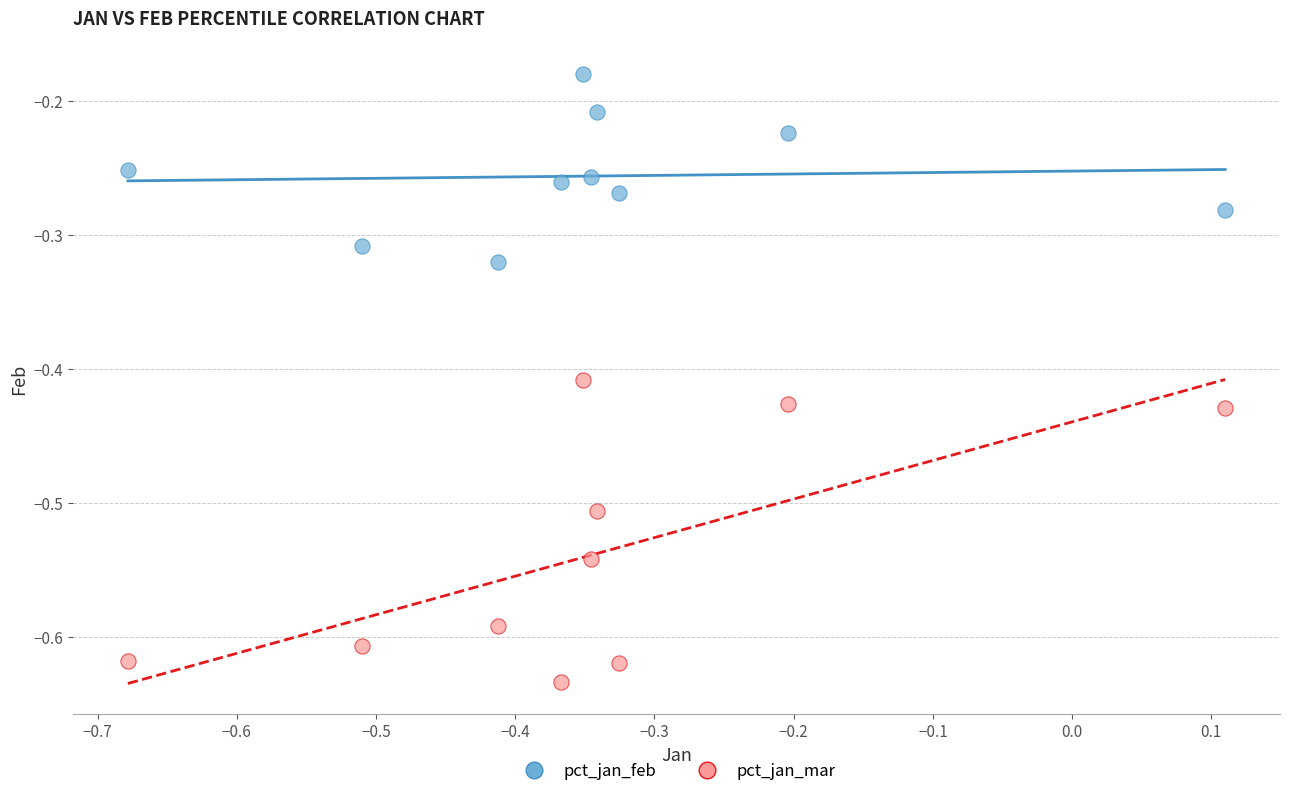

What are all the series names shown in the legend?

pct_jan_feb, pct_jan_mar